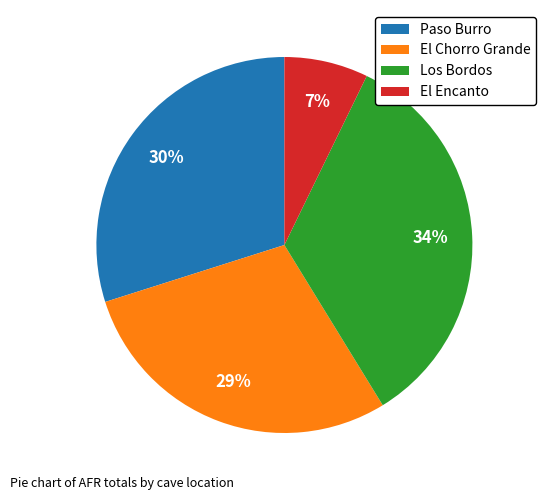

What percentage is the El Chorro Grande slice, to the nearest percent?

29%